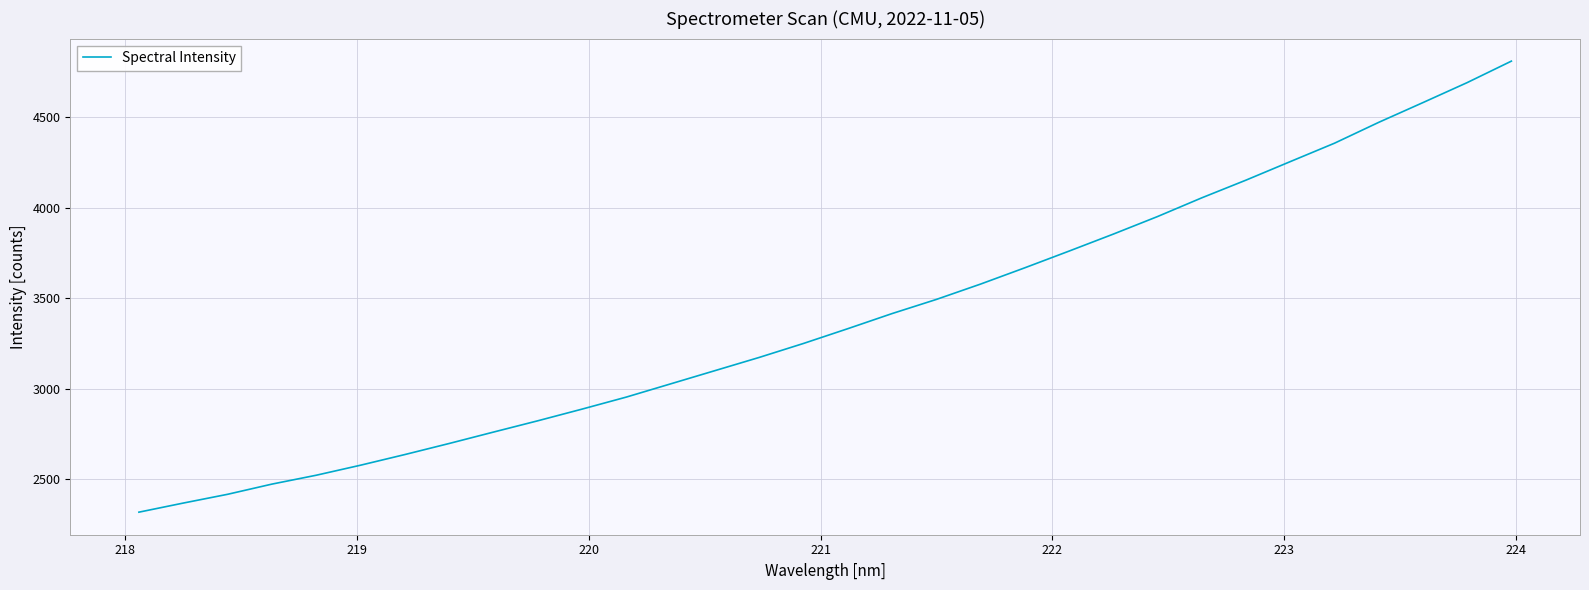

What is the maximum value shown in the chart?

4809.6